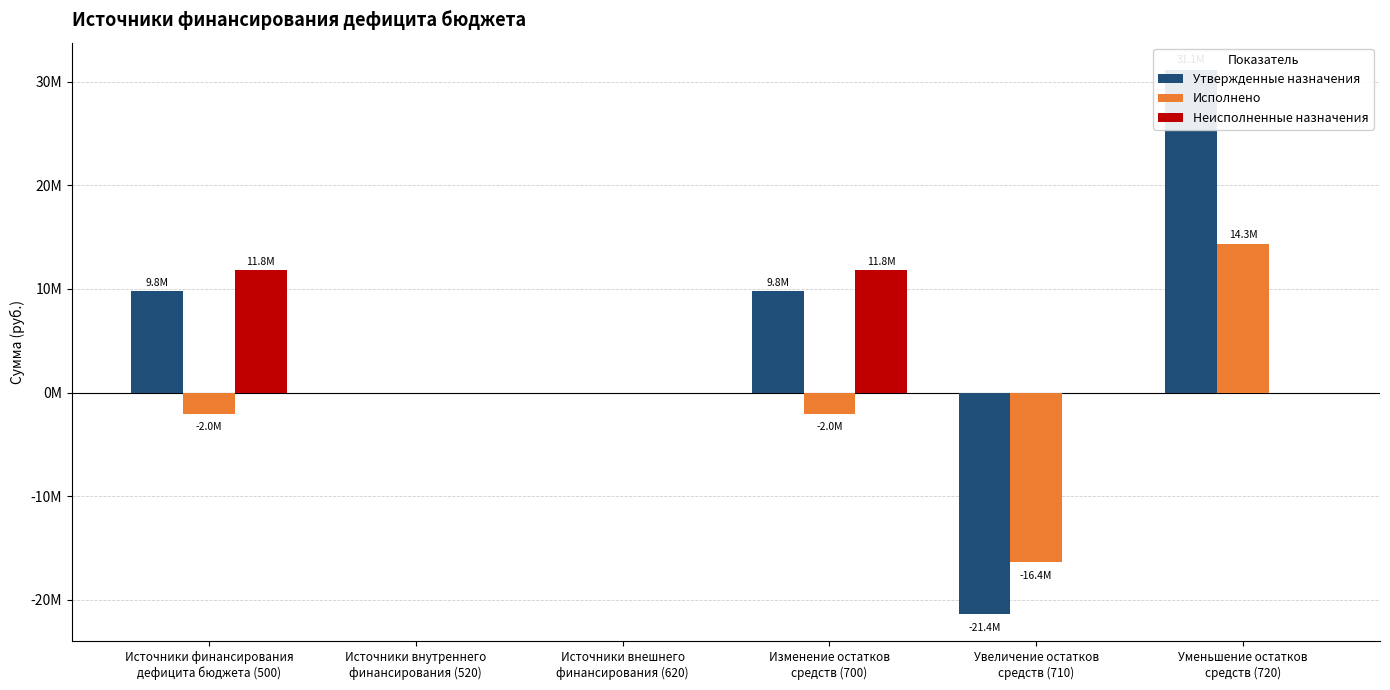

Reading left to right, list all the values displayed in this chart.

Утвержденные назначения: Источники финансирования
дефицита бюджета (500)=9754114.6	Источники внутреннего
финансирования (520)=0.0	Источники внешнего
финансирования (620)=0.0	Изменение остатков
средств (700)=9754114.6	Увеличение остатков
средств (710)=-21381131.0	Уменьшение остатков
средств (720)=31135245.6
Исполнено: Источники финансирования
дефицита бюджета (500)=-2036077.7	Источники внутреннего
финансирования (520)=0.0	Источники внешнего
финансирования (620)=0.0	Изменение остатков
средств (700)=-2036077.7	Увеличение остатков
средств (710)=-16384072.1	Уменьшение остатков
средств (720)=14347994.4
Неисполненные назначения: Источники финансирования
дефицита бюджета (500)=11790192.3	Источники внутреннего
финансирования (520)=0.0	Источники внешнего
финансирования (620)=0.0	Изменение остатков
средств (700)=11790192.3	Увеличение остатков
средств (710)=0.0	Уменьшение остатков
средств (720)=0.0